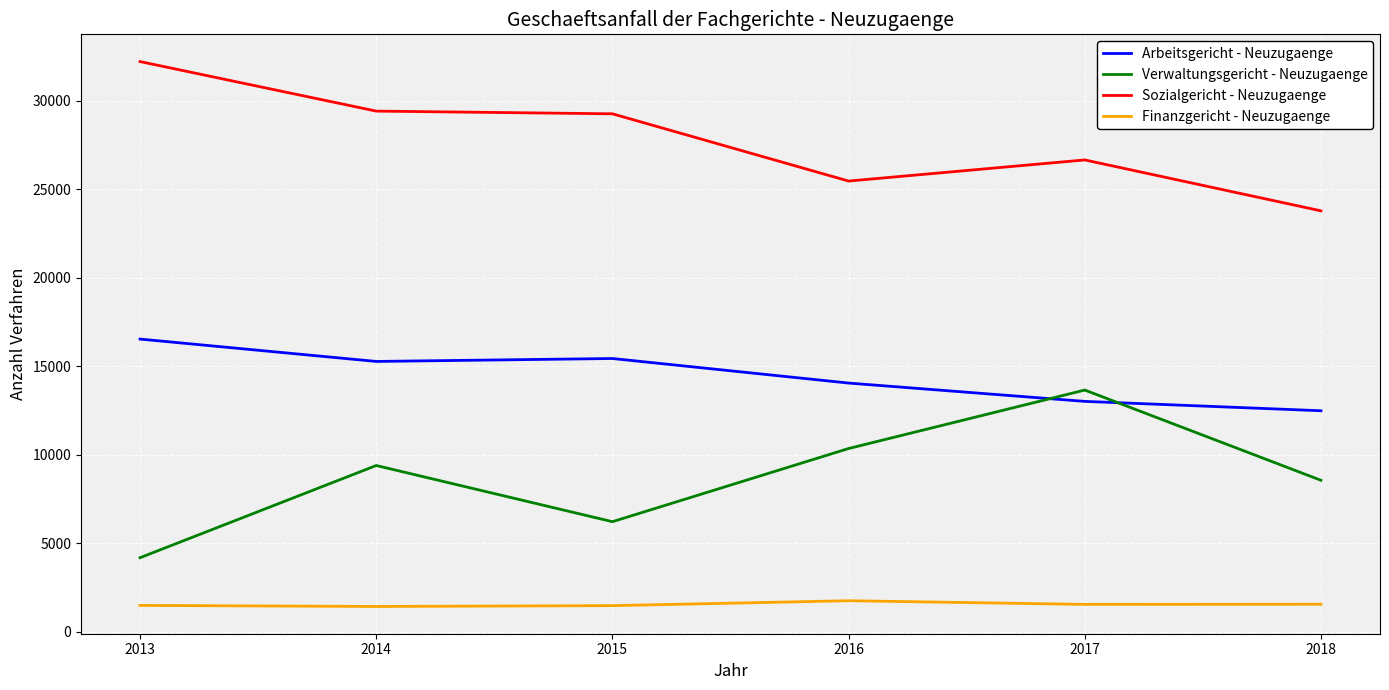

Which series changed the most between 2013 and 2016?

Sozialgericht - Neuzugaenge